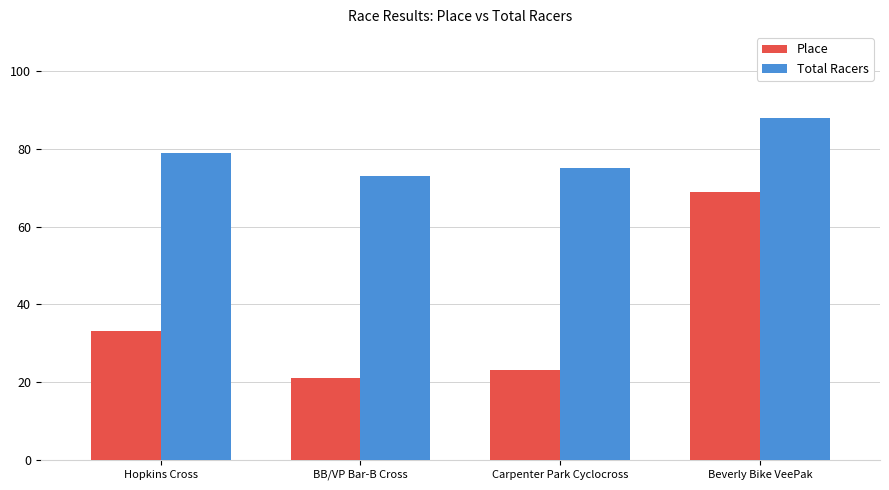

What value does the Total Racers series have at Hopkins Cross, to the nearest 10?

80